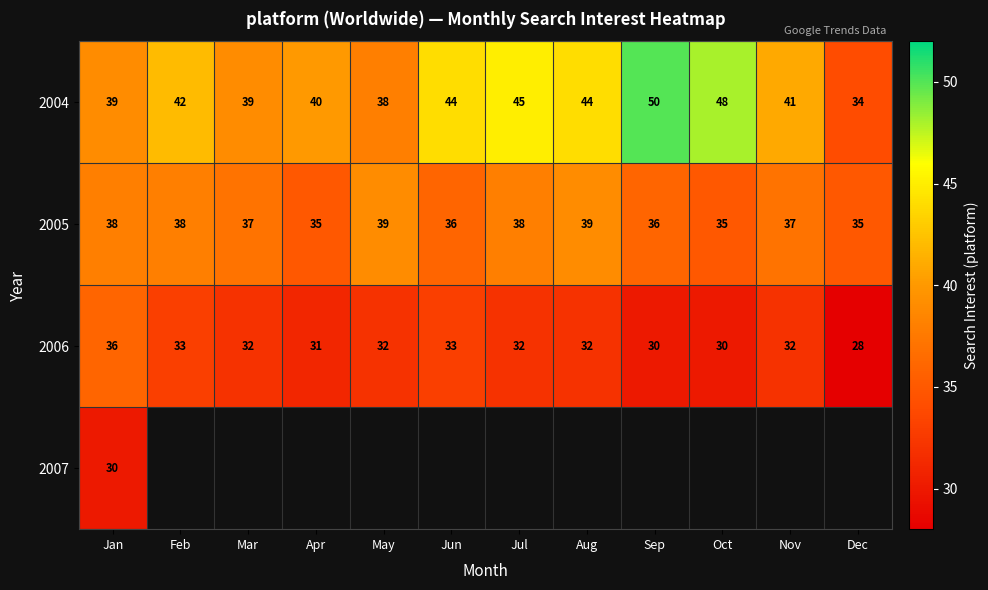

At which label is 2004 closest to 42?

Feb